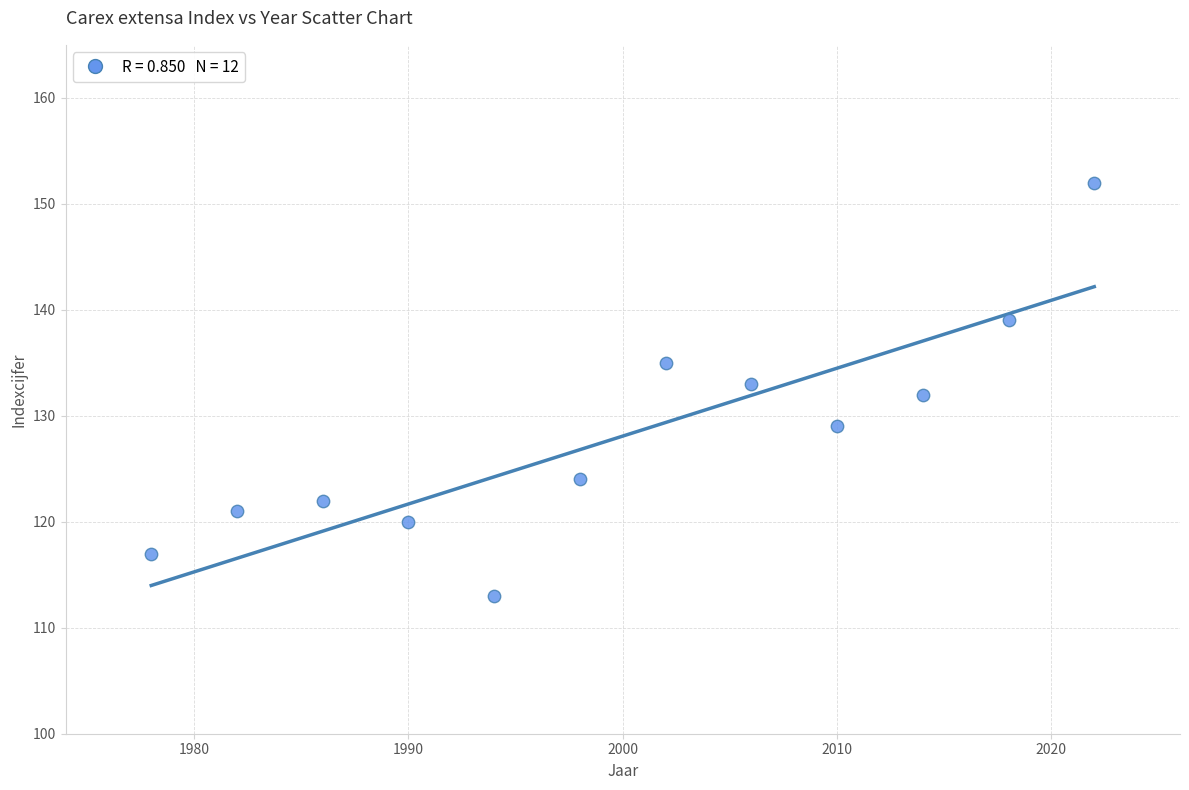

What is the range of Y values (max minus min)?

39